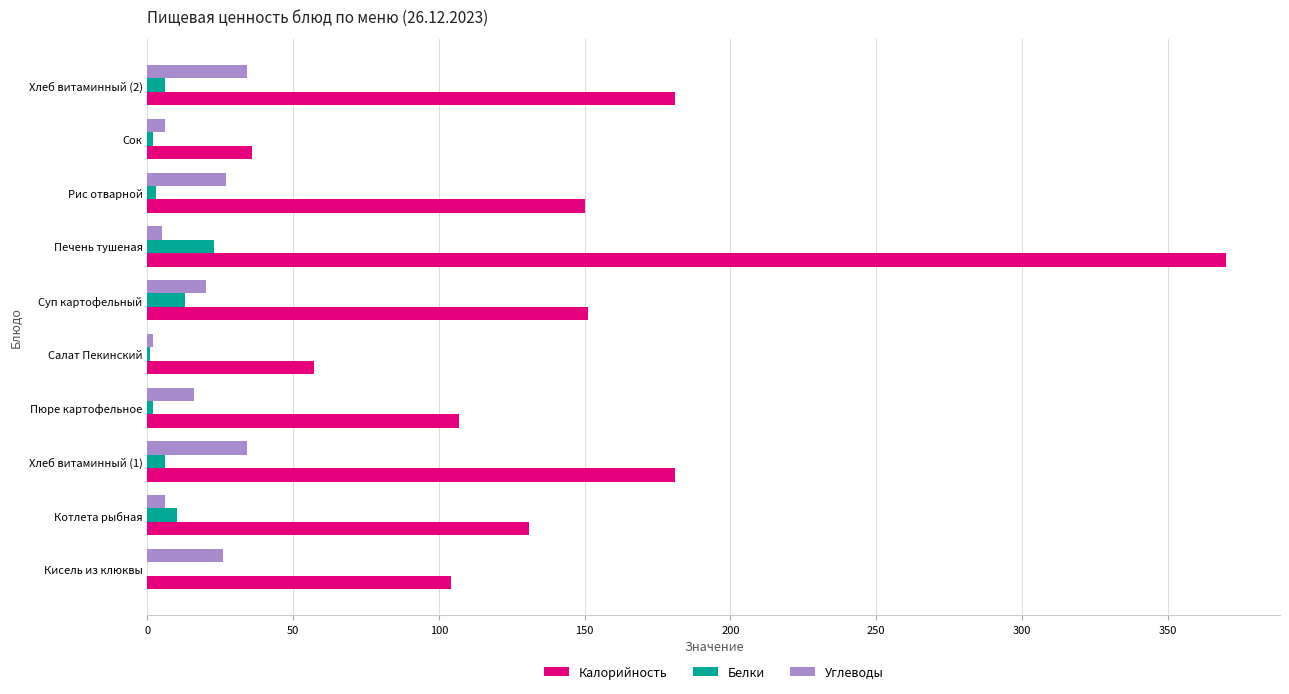

At which category is the sum across all series the highest?

Печень тушеная